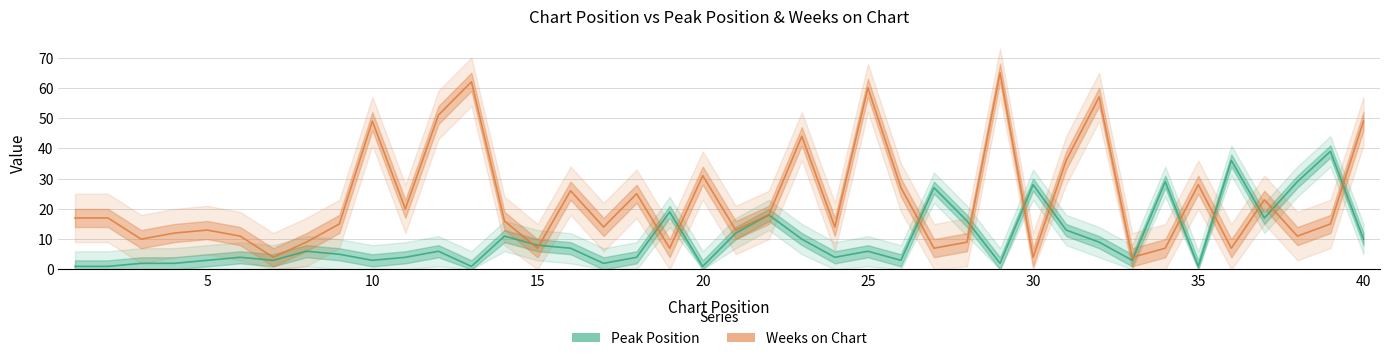

How many categories are shown in the chart?

40